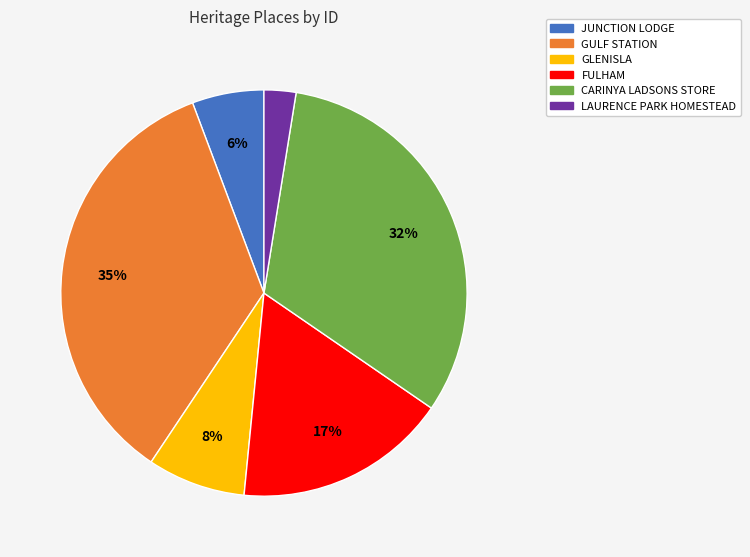

The FULHAM slice represents 17% of the pie. True or false?

True